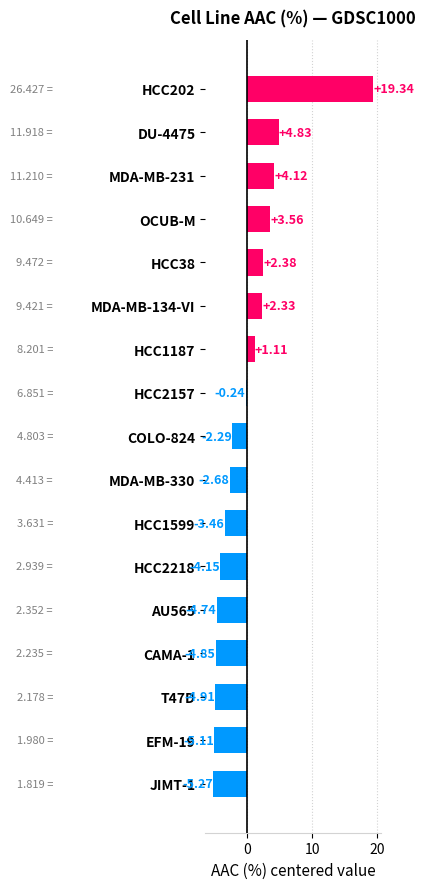

What is the difference between the maximum and minimum values?

24.6